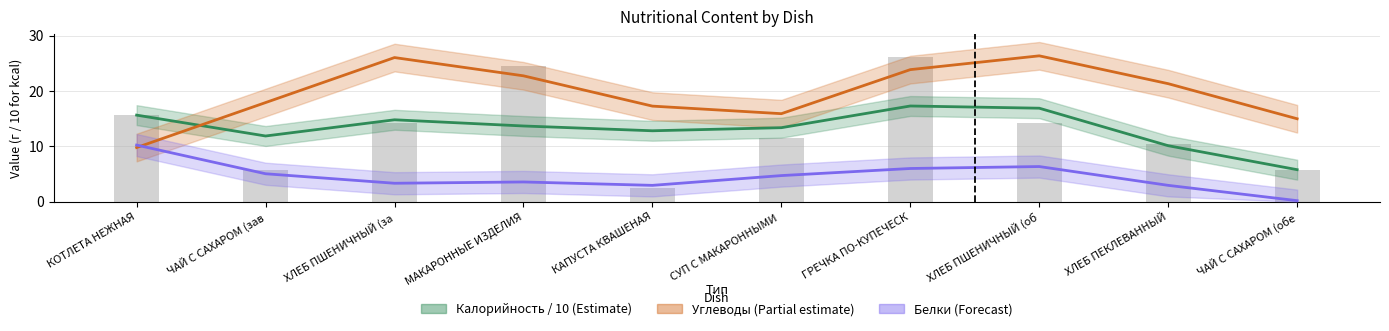

What are all the series names shown in the legend?

Калорийность / 10 (estimate), Углеводы (partial), Белки (forecast)